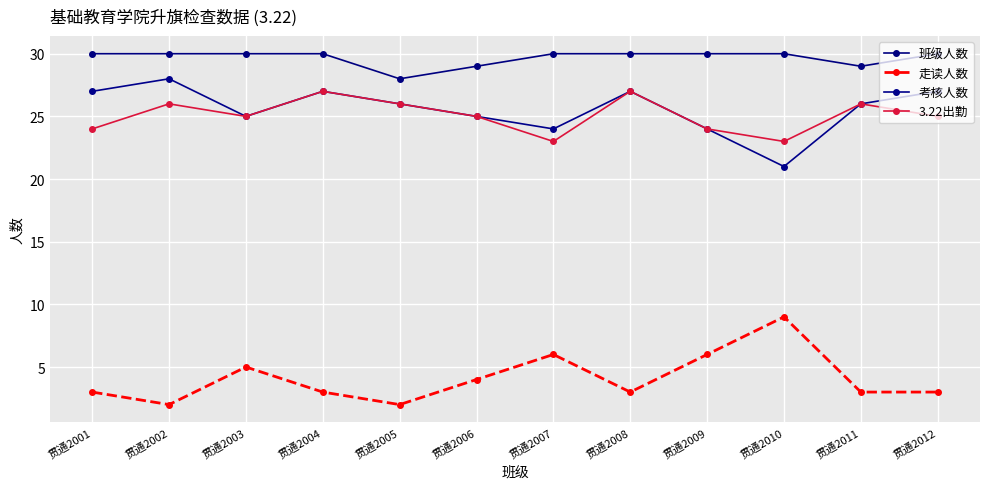

Reading left to right, extract all data points from this chart.

班级人数: 30	30	30	30	28	29	30	30	30	30	29	30
走读人数: 3	2	5	3	2	4	6	3	6	9	3	3
考核人数: 27	28	25	27	26	25	24	27	24	21	26	27
3.22出勤: 24	26	25	27	26	25	23	27	24	23	26	25